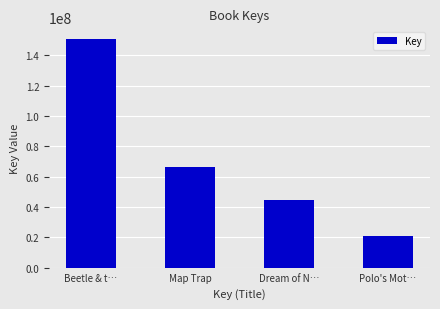

Rank the categories by value from lowest to highest.

Polo's Mot…, Dream of N…, Map Trap, Beetle & t…